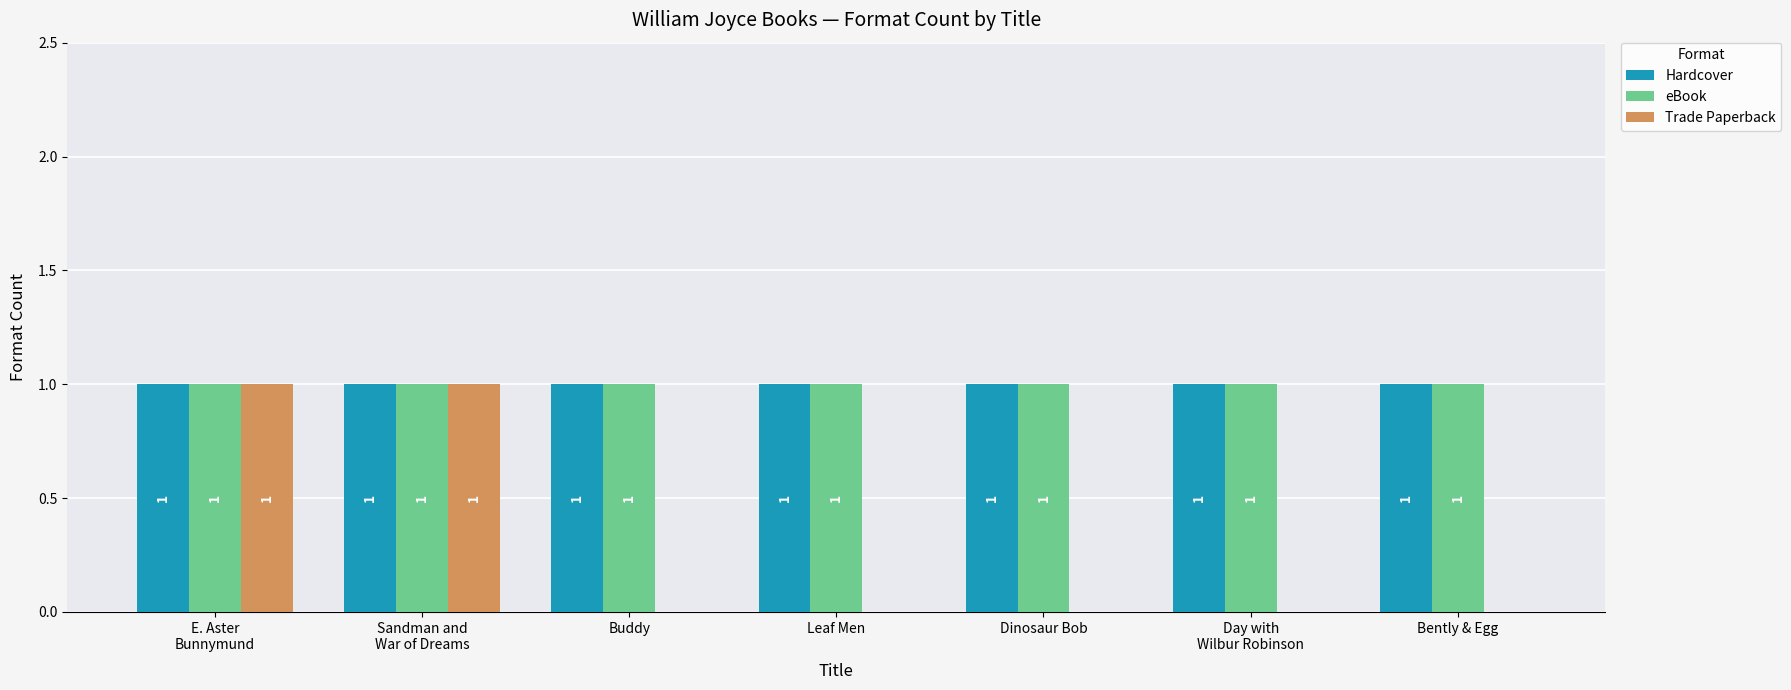

How many positive values does the Trade Paperback series have?

2